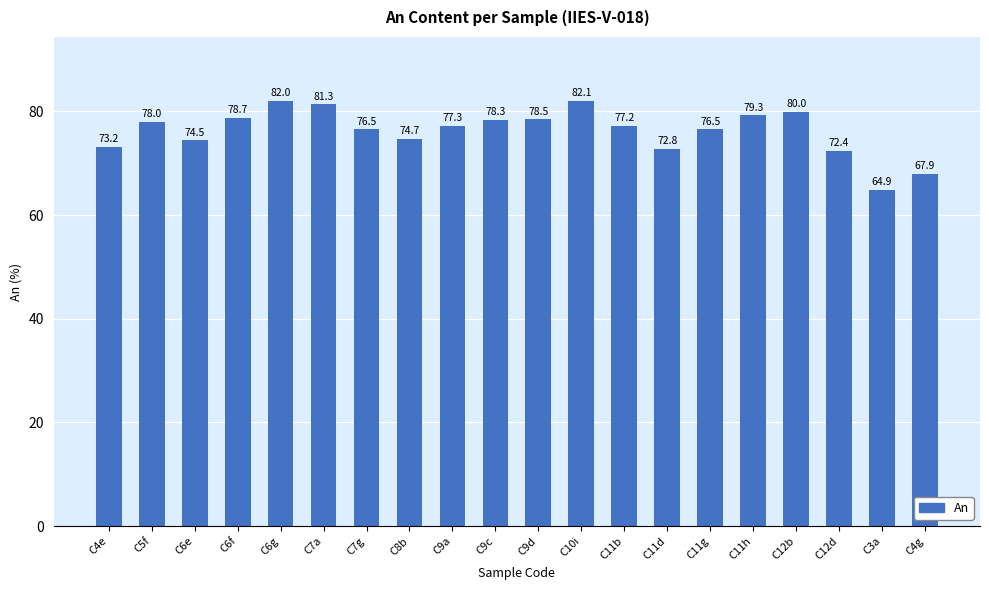

What is the average value?

76.3